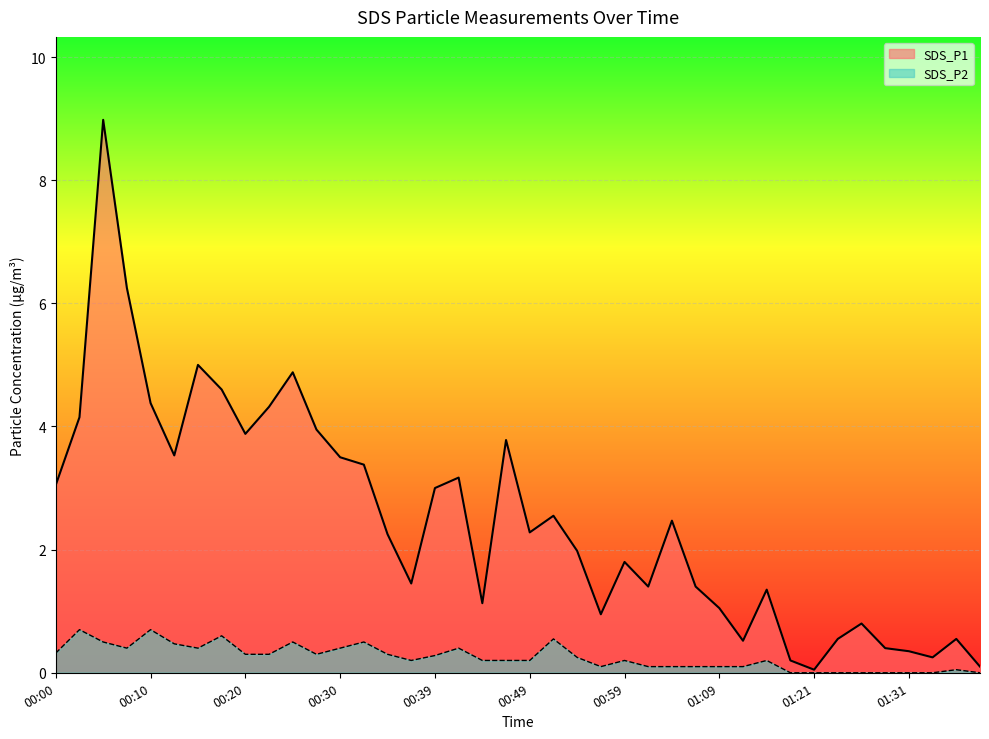

True or false: SDS_P1 and SDS_P2 cross at least once.

False